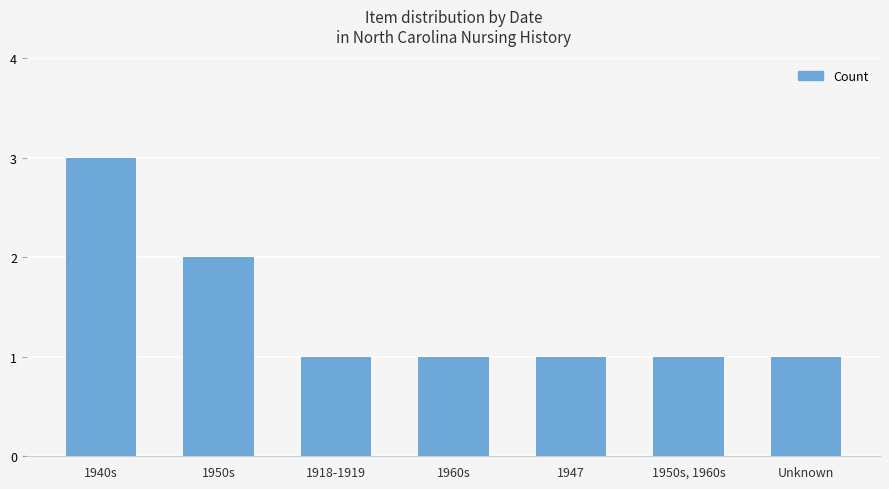

The value at Unknown is 1. True or false?

True